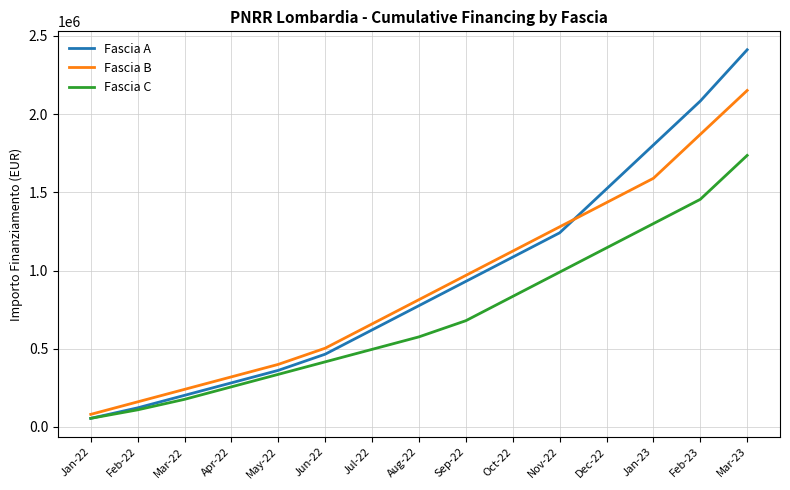

Count the number of data series in this chart.

3